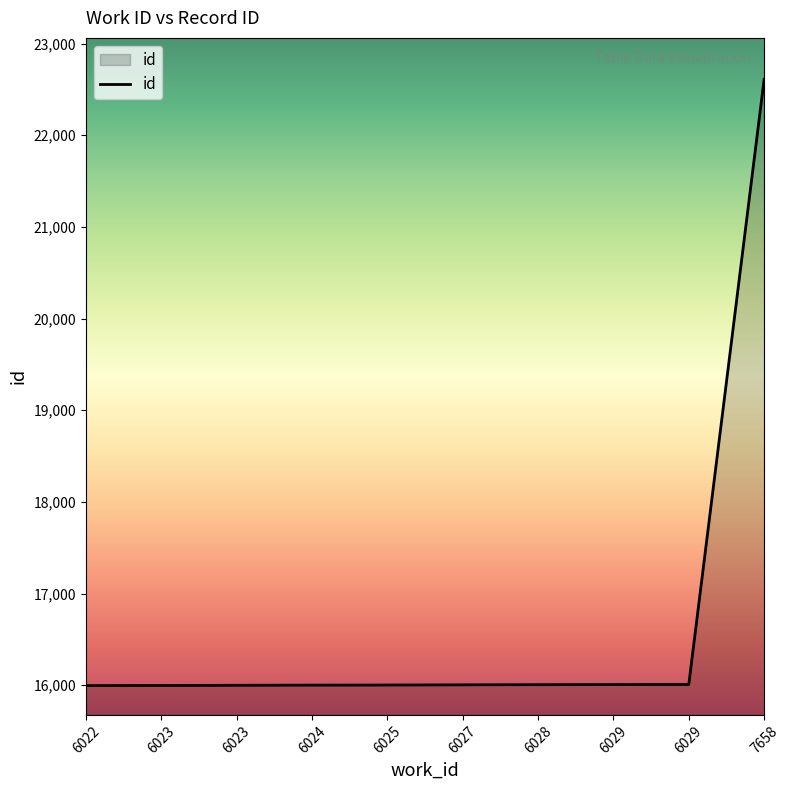

True or false: the data has more than 0 interior local peaks.

False